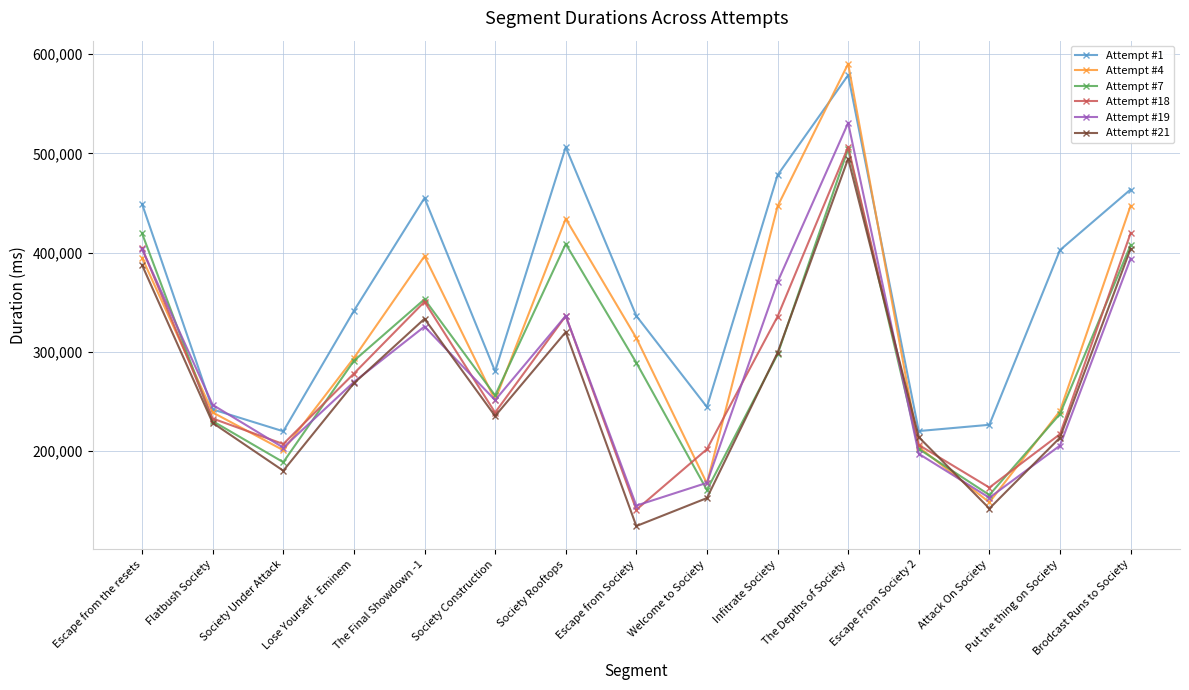

Where do Attempt #7 and Attempt #4 first cross each other?

Escape from the resets and Flatbush Society